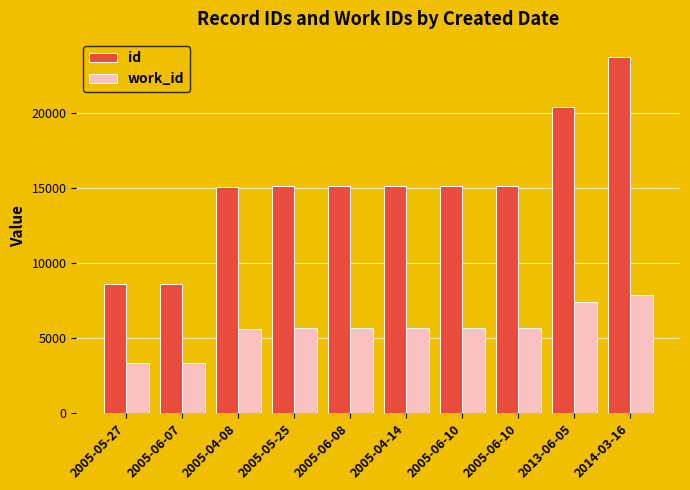

List the labels in order of id value, largest first.

2014-03-16, 2013-06-05, 2005-06-10, 2005-06-10, 2005-04-14, 2005-06-08, 2005-05-25, 2005-04-08, 2005-06-07, 2005-05-27